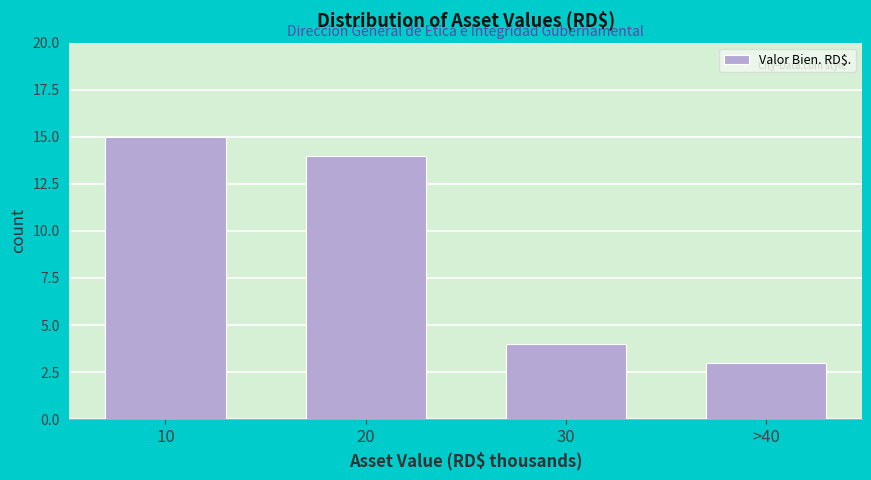

Reading right to left, what are all the values shown in this chart?

>40=3	30=4	20=14	10=15